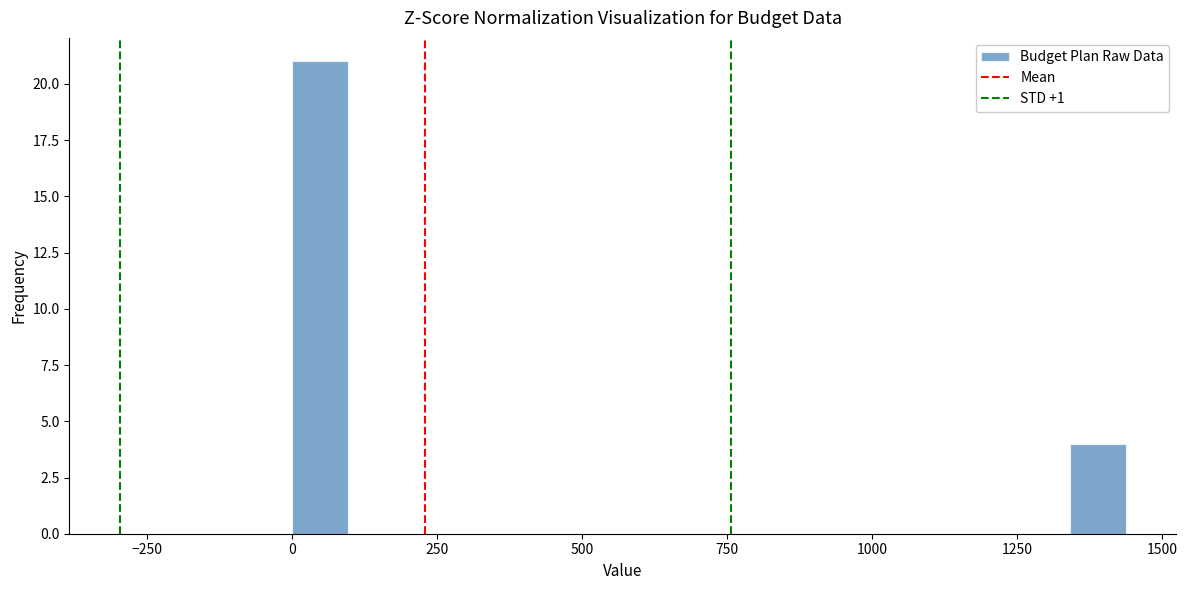

Around what value on the x-axis is the tallest bar? Give the approximate position of its centre, as read against the axis.

50